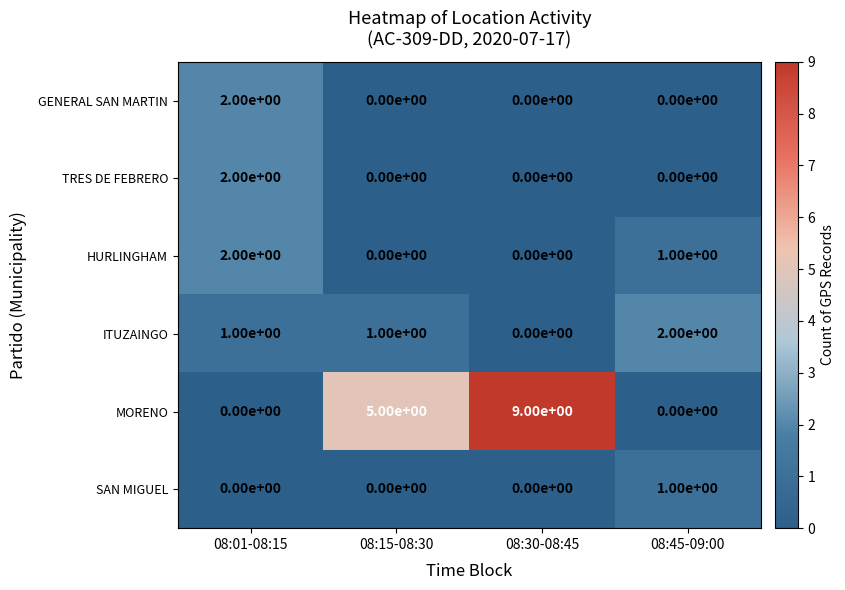

The HURLINGHAM series shows 0 at 08:15-08:30. True or false?

True